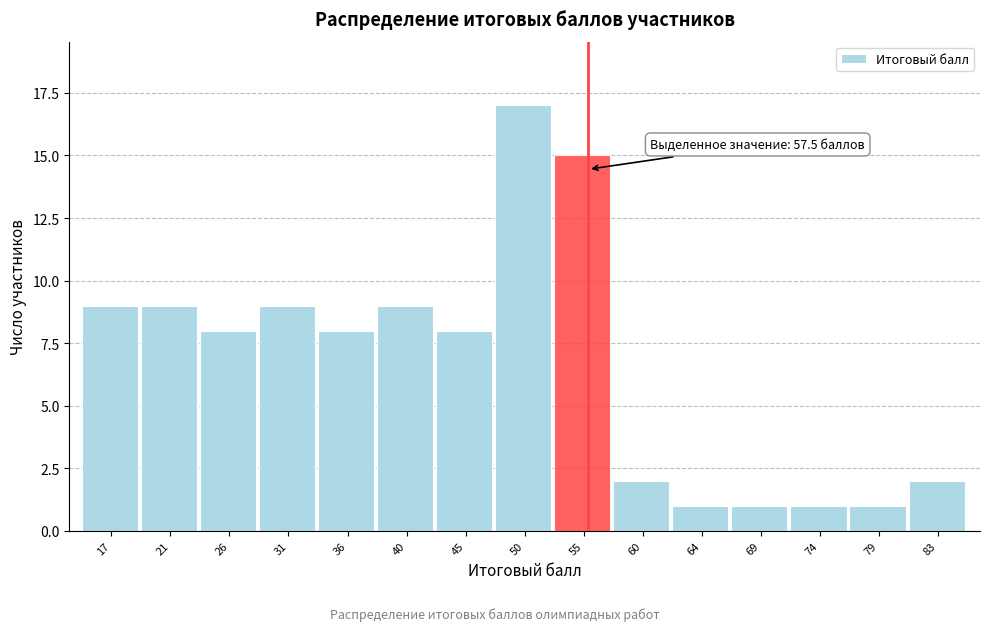

Reading right to left, what are all the values shown in this chart?

83=2	79=1	74=1	69=1	64=1	60=2	55=15	50=17	45=8	40=9	36=8	31=9	26=8	21=9	17=9